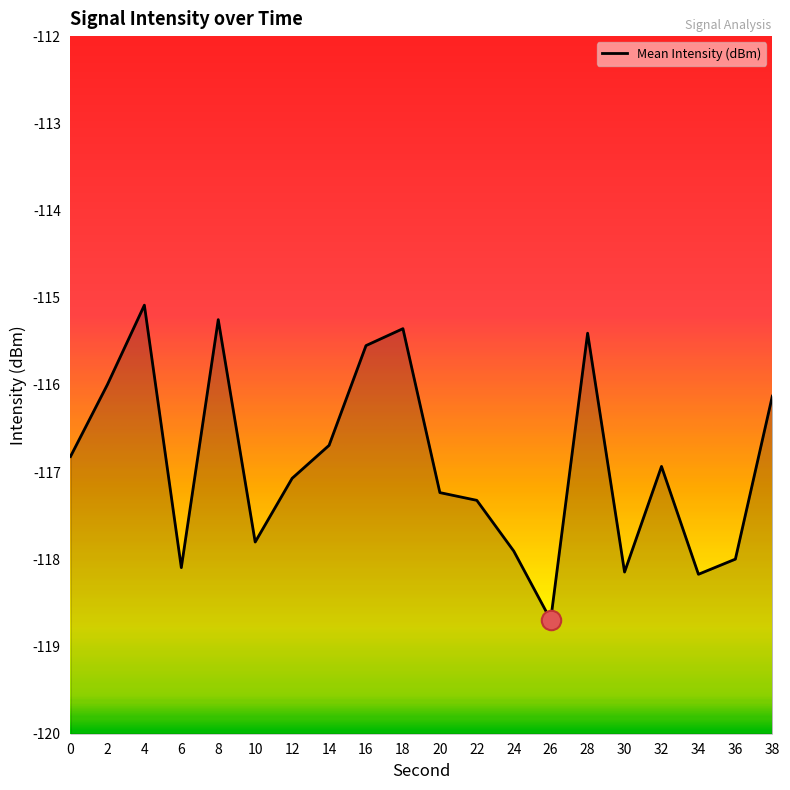

True or false: the data shows -118.0 at 36.

True